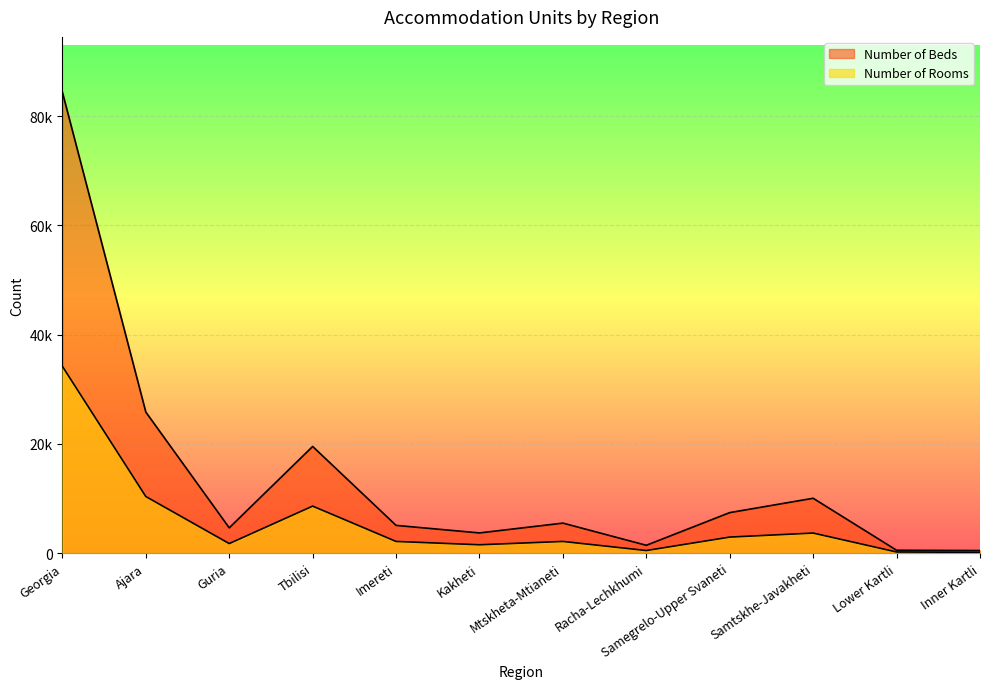

At which category is the sum across all series the highest?

Georgia